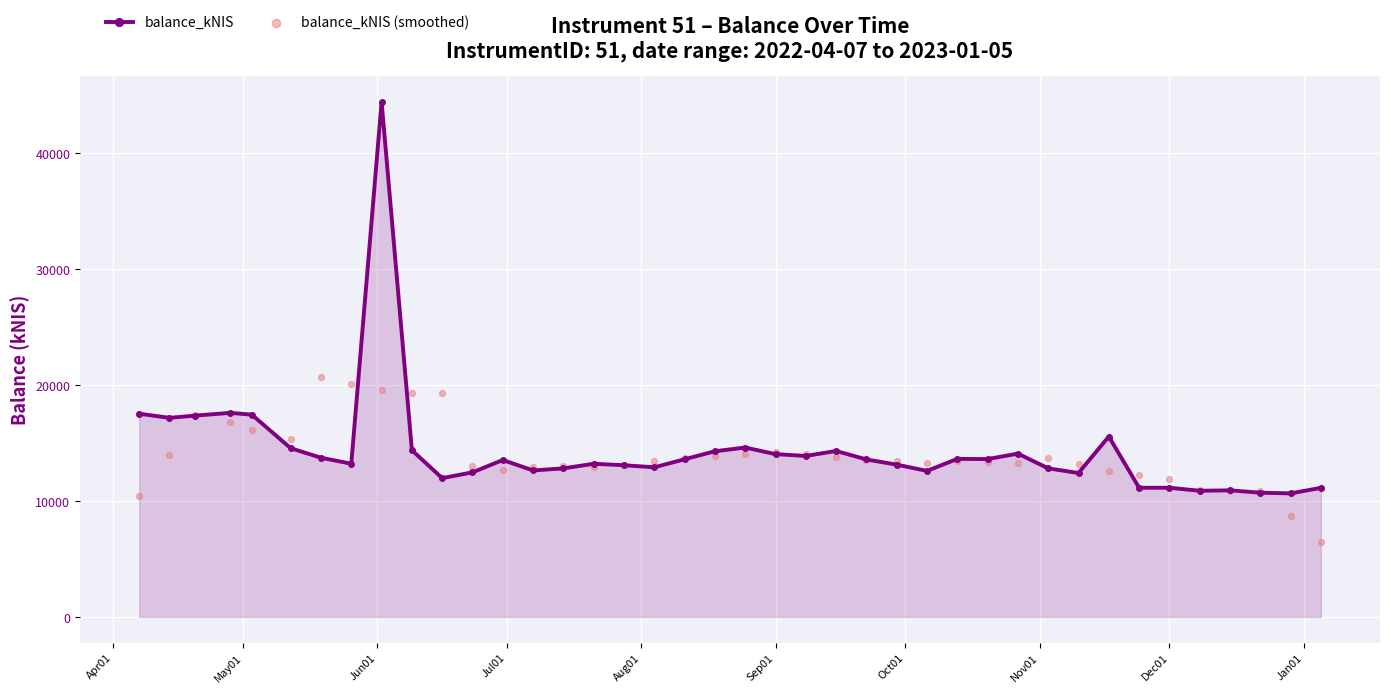

How many data points in balance_kNIS are less than 13588?

20